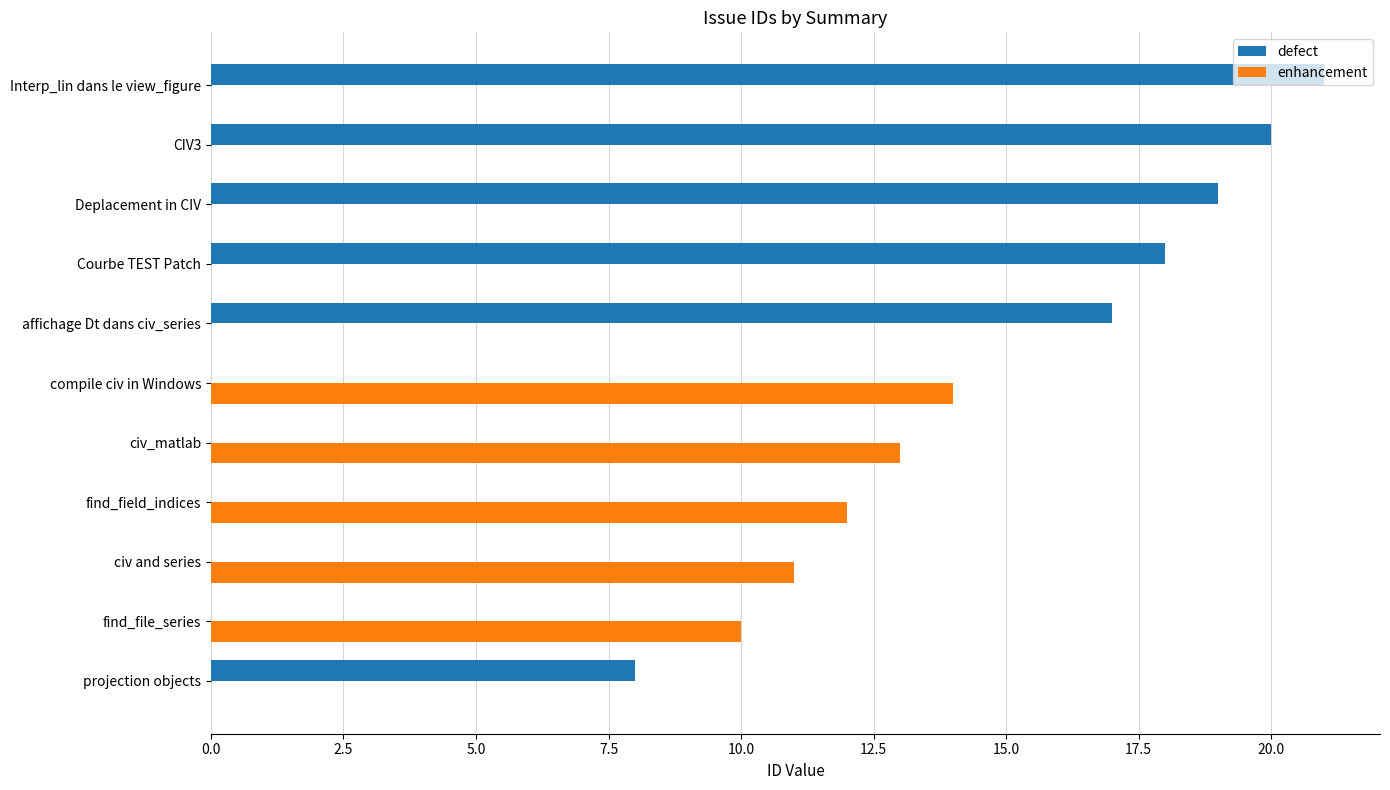

Which series has the widest spread of values?

defect